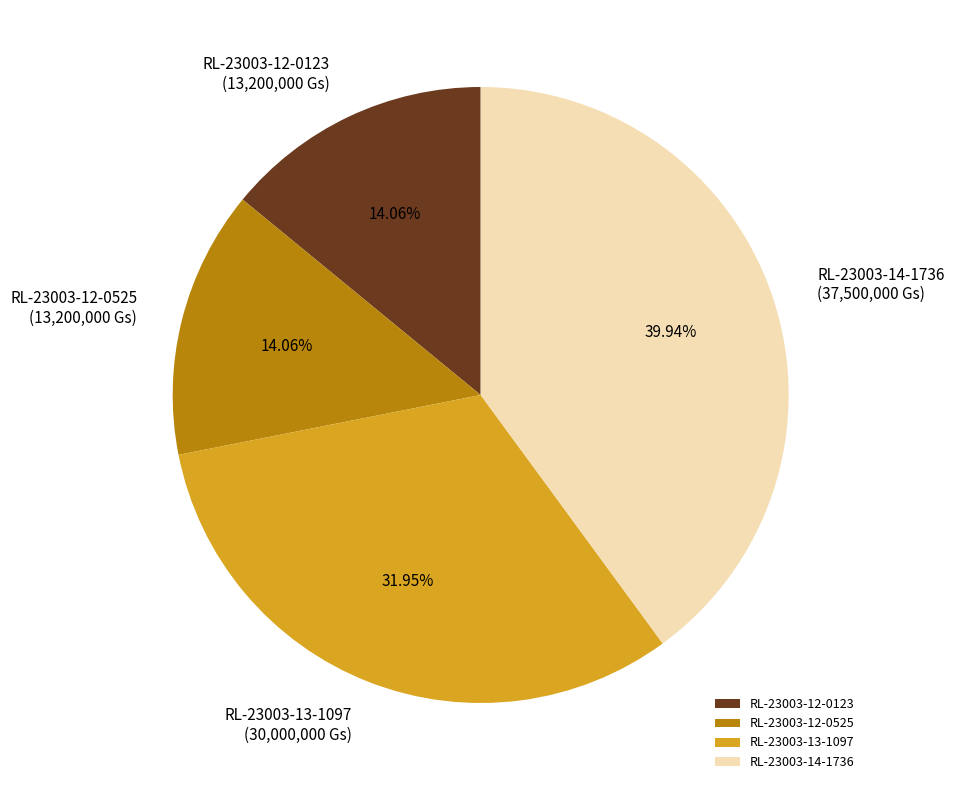

To the nearest percent, what is the difference between the largest and smallest slice percentages?

26%